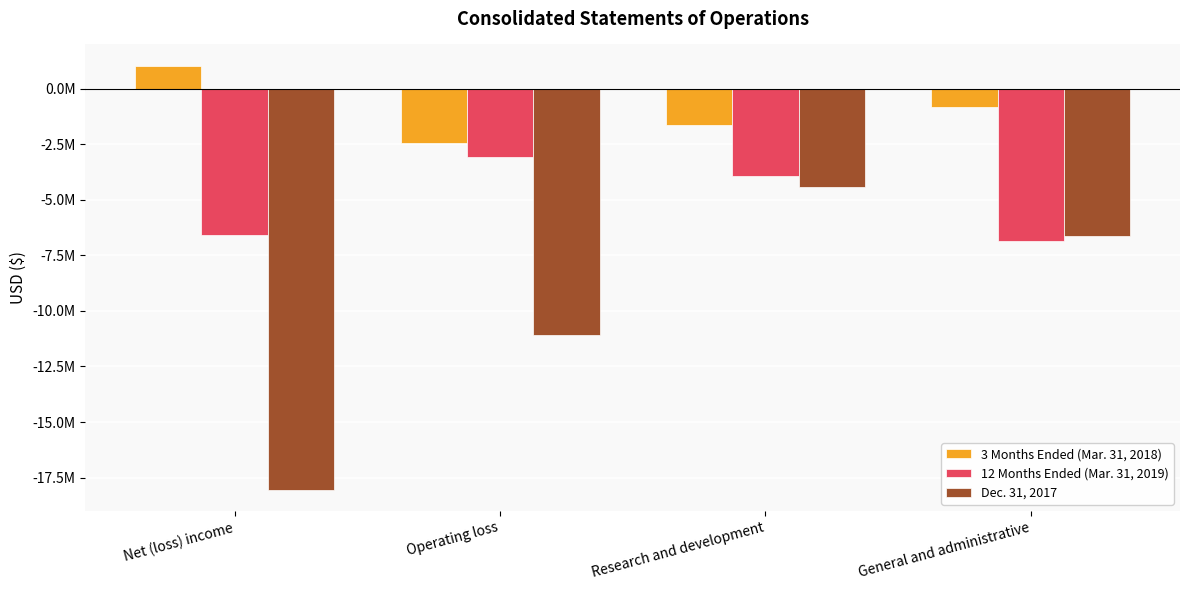

Where does the Dec. 31, 2017 series first go above -6629344?

Research and development